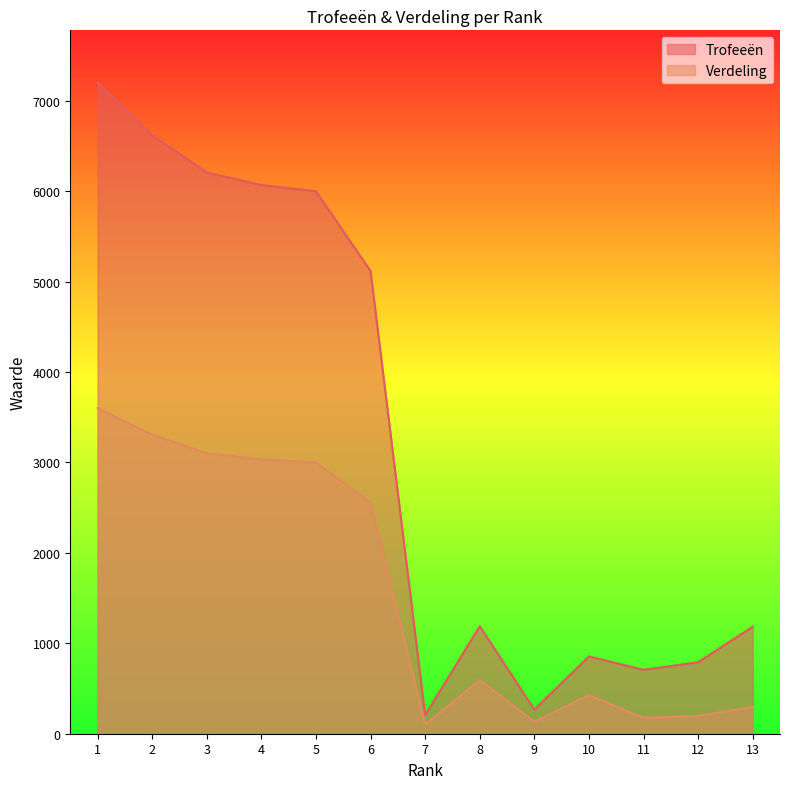

True or false: Verdeling has more than 1 points higher than both neighbors.

True